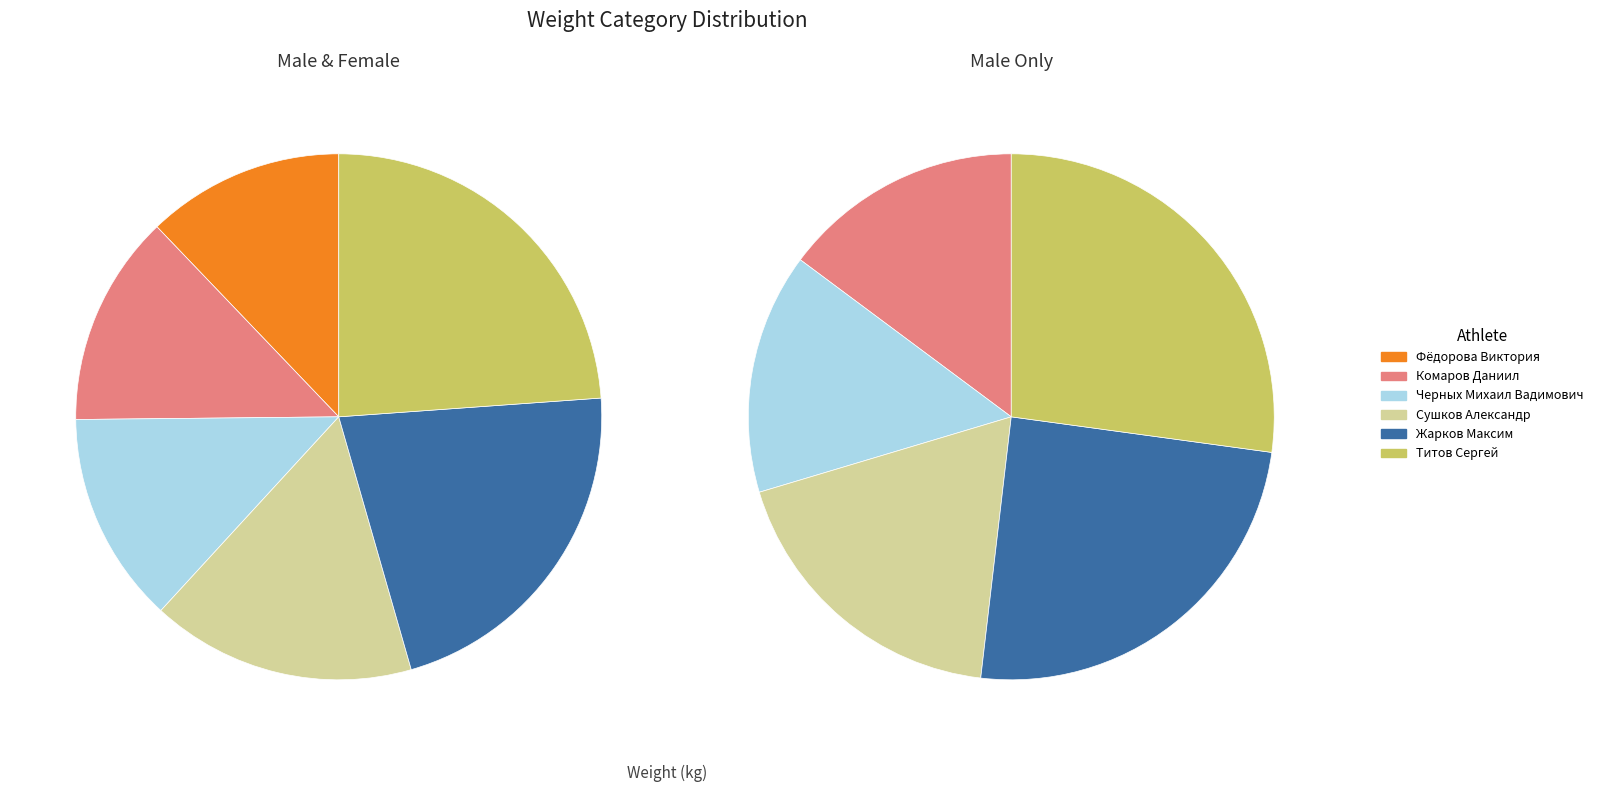

How many slices are in this pie chart?

6